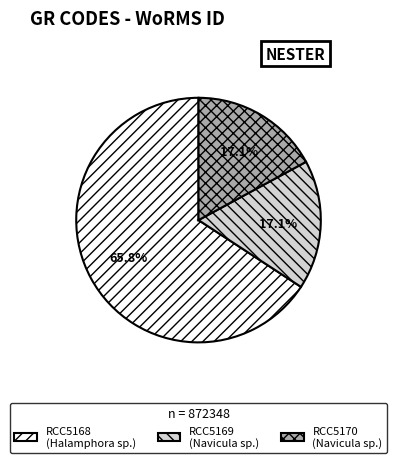

Is RCC5168 the majority of the pie?

Yes